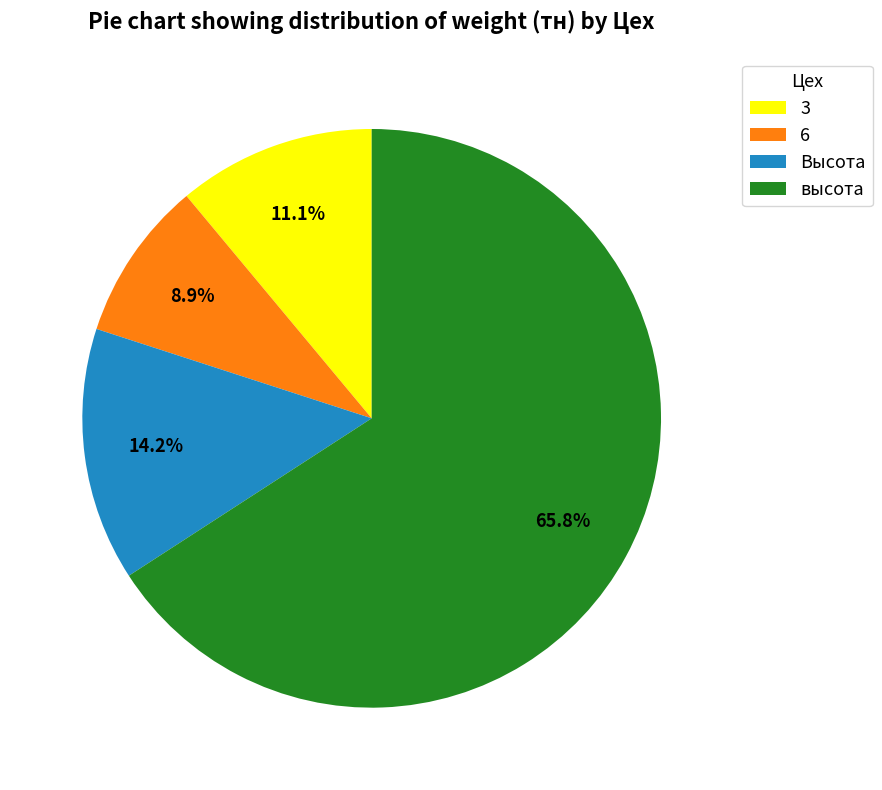

What percentage is the 6 slice, to the nearest percent?

9%